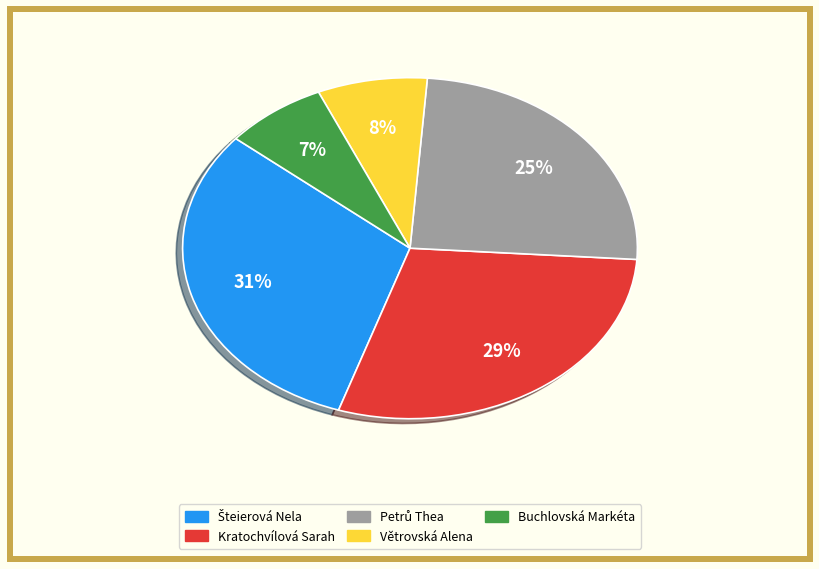

The Buchlovská Markéta slice represents 17% of the pie. True or false?

False